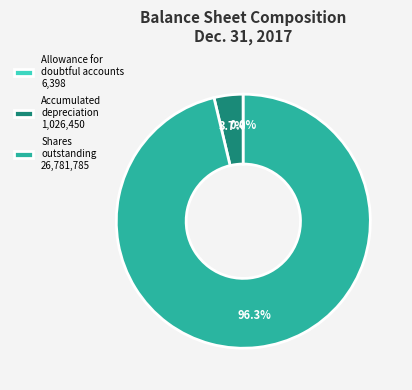

Is there any slice that represents more than half of the pie?

Yes